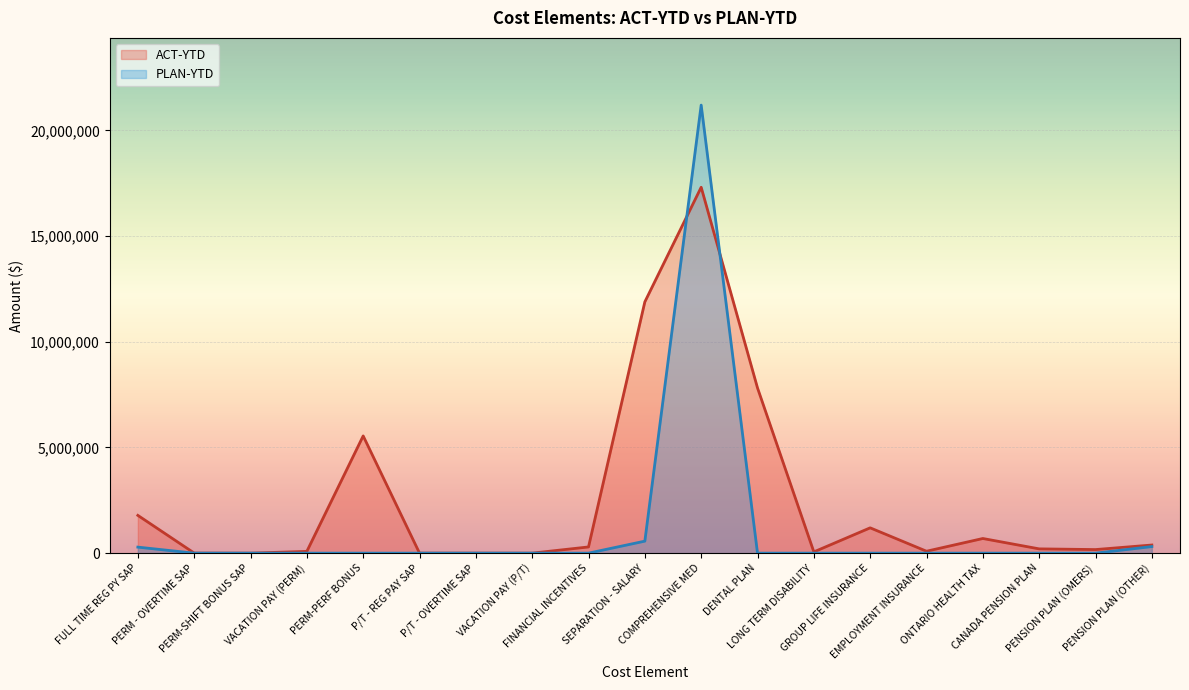

What is the total value across all series at VACATION PAY (PERM)?

83216.4